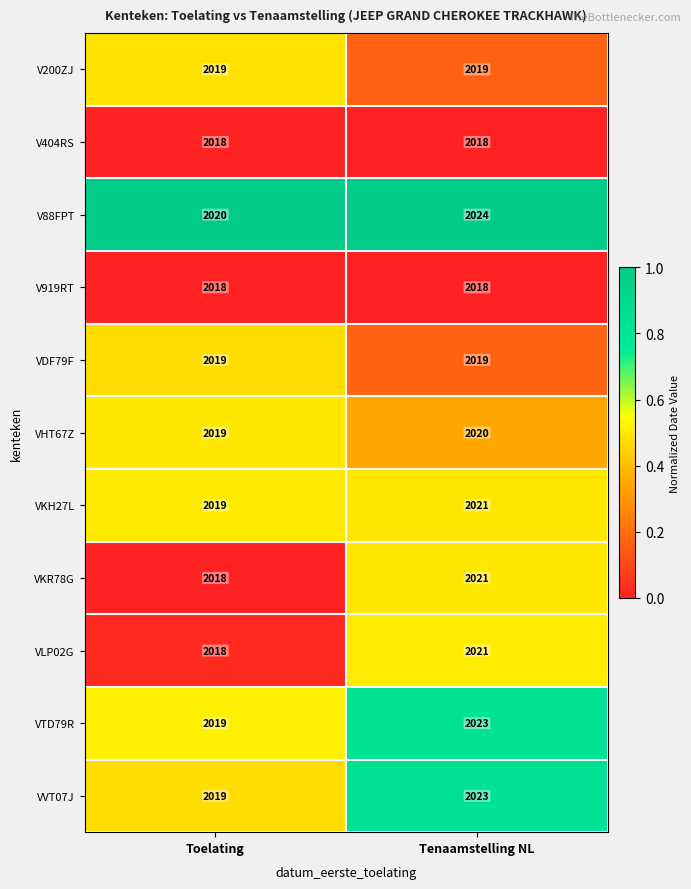

What is the sum of all VTD79R values?

4042